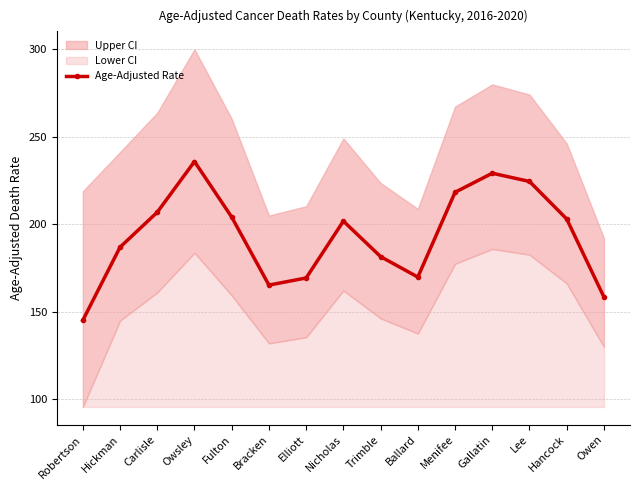

Approximately how many times larger is the value at Trimble compared to Nicholas?

0.9